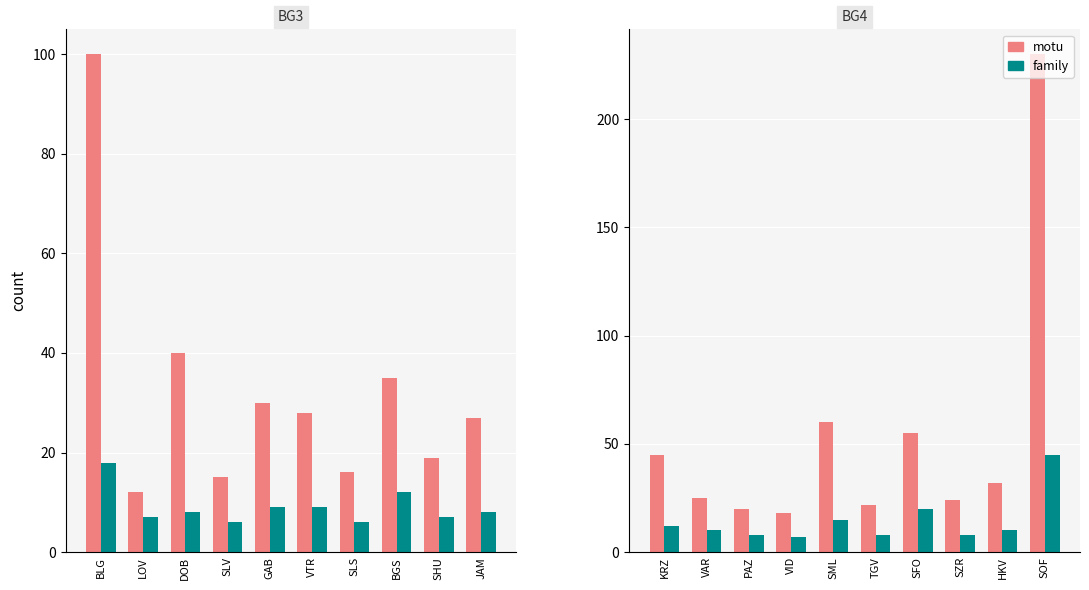

What is the label of the 9th bar from the left?

HKV